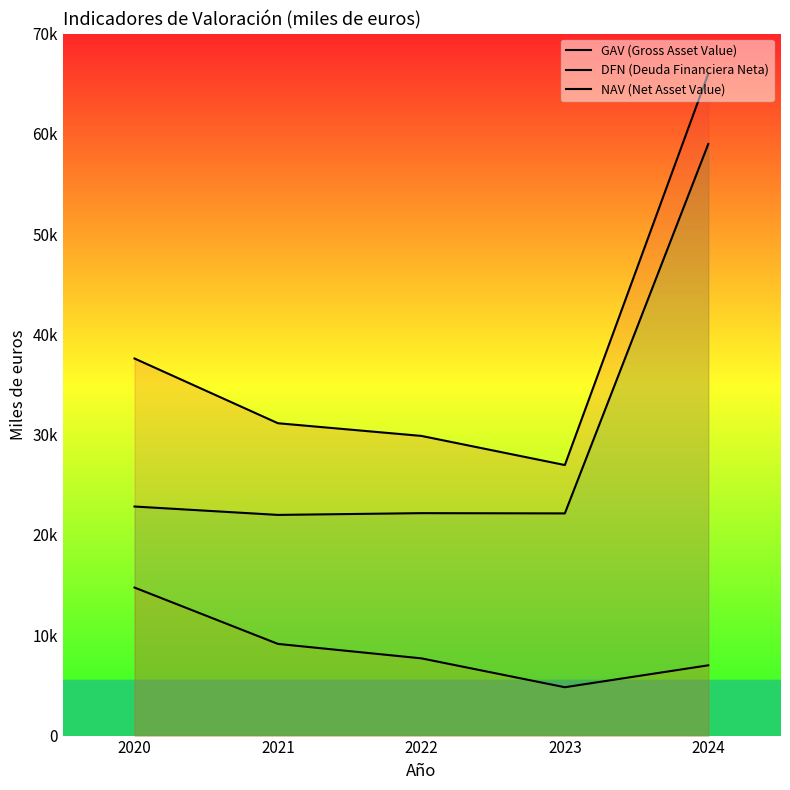

How many lines are shown in the chart?

3